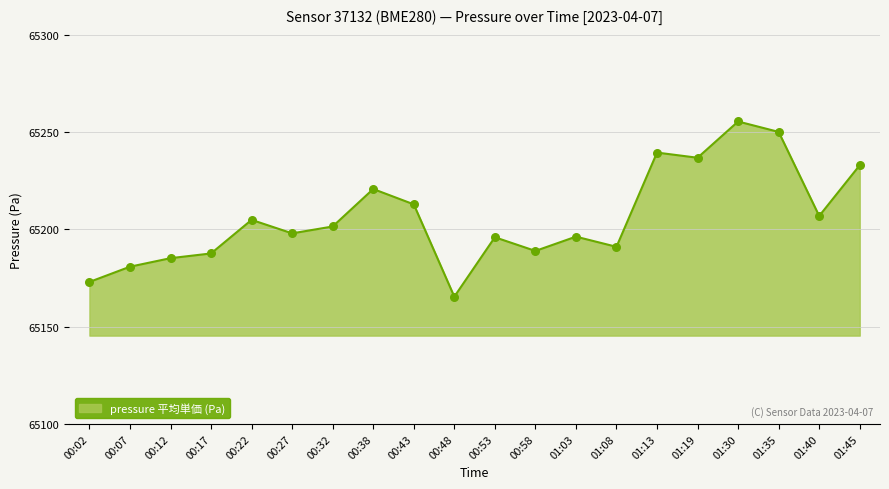

What is the ratio of the value at 01:35 to the value at 01:08?

1.0